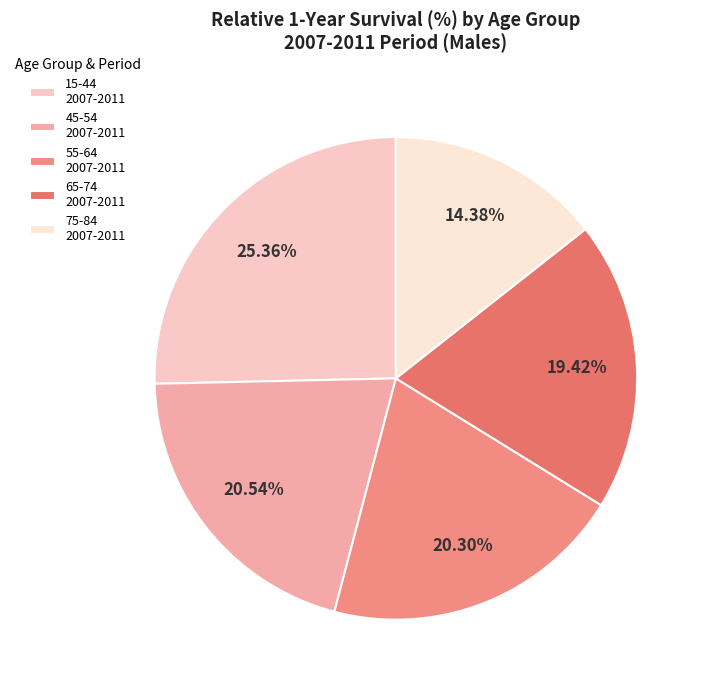

Count the number of slices in the pie.

5